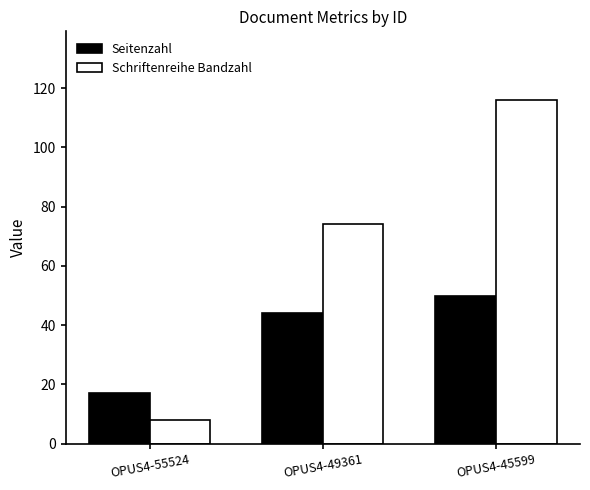

How many categories are shown in the chart?

3